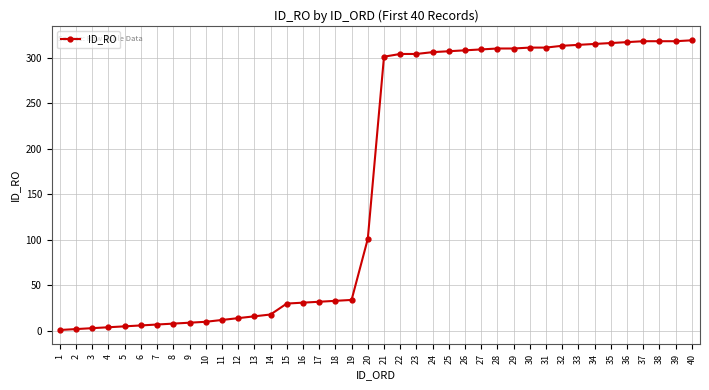

How many lines are shown in the chart?

1